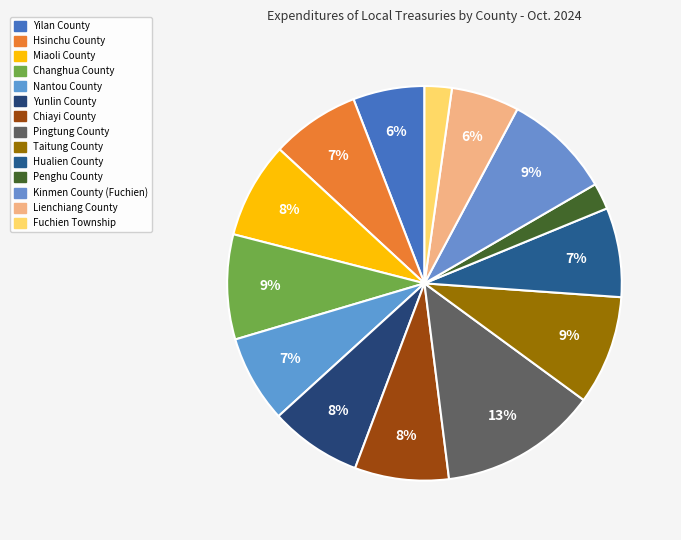

Does any single category account for the majority?

No